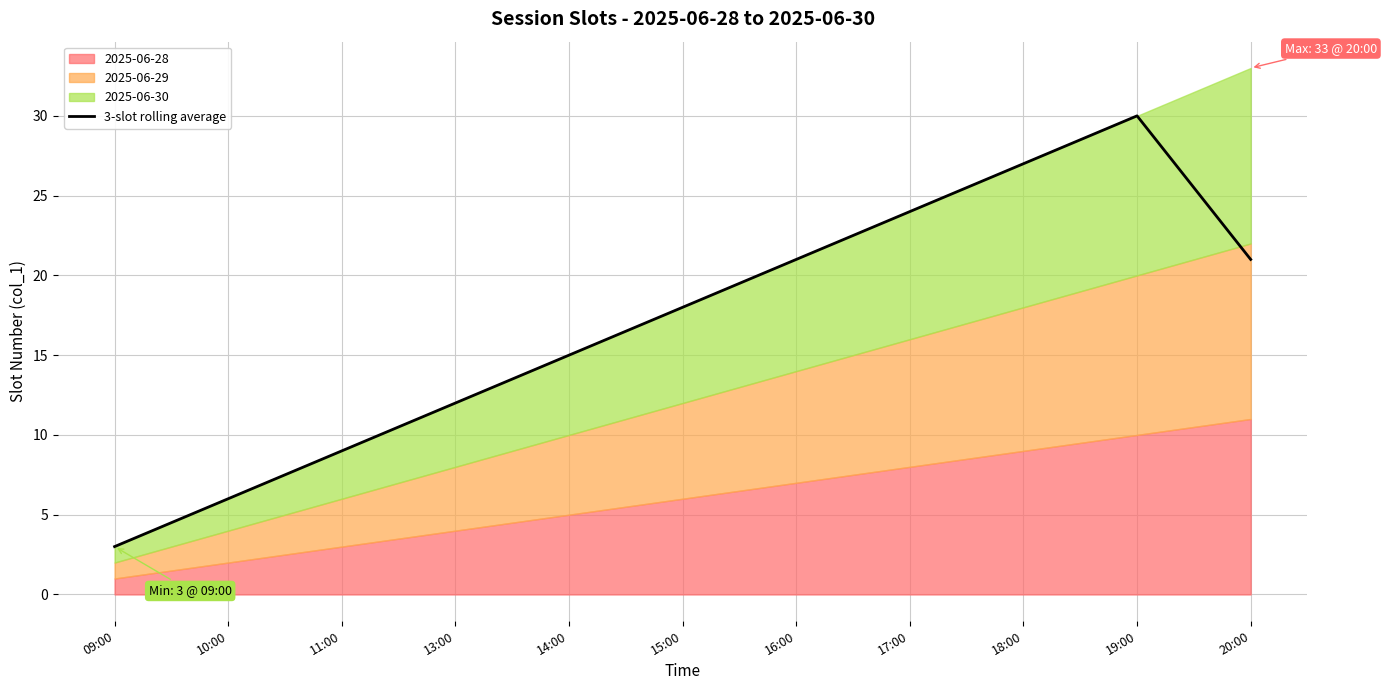

Which category has the lowest value across all series?

09:00